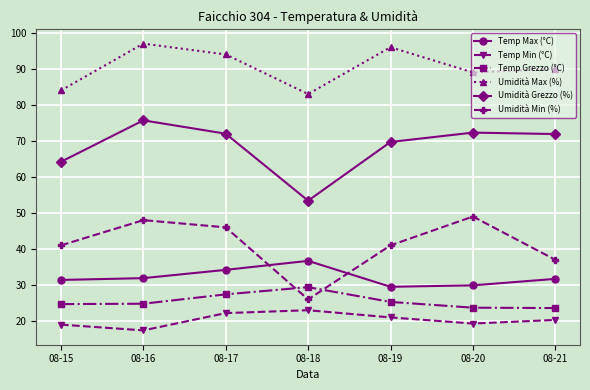

What is the spread (max minus min) of values at 08-20?

69.7